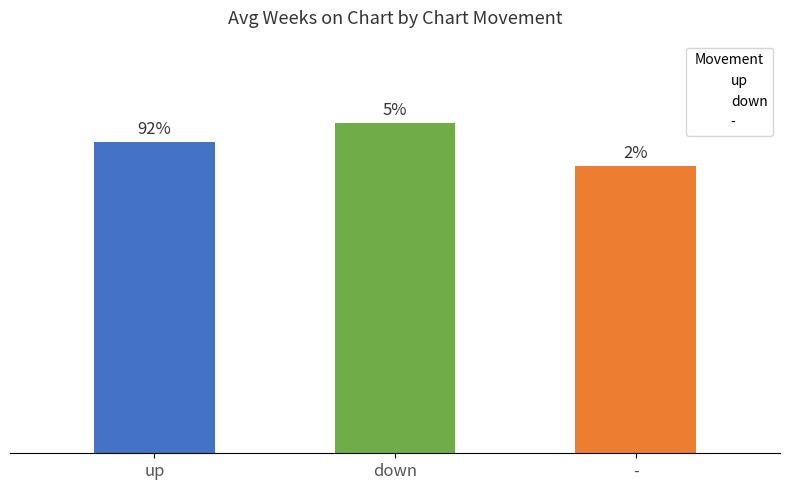

Which has a higher value, down or up?

up